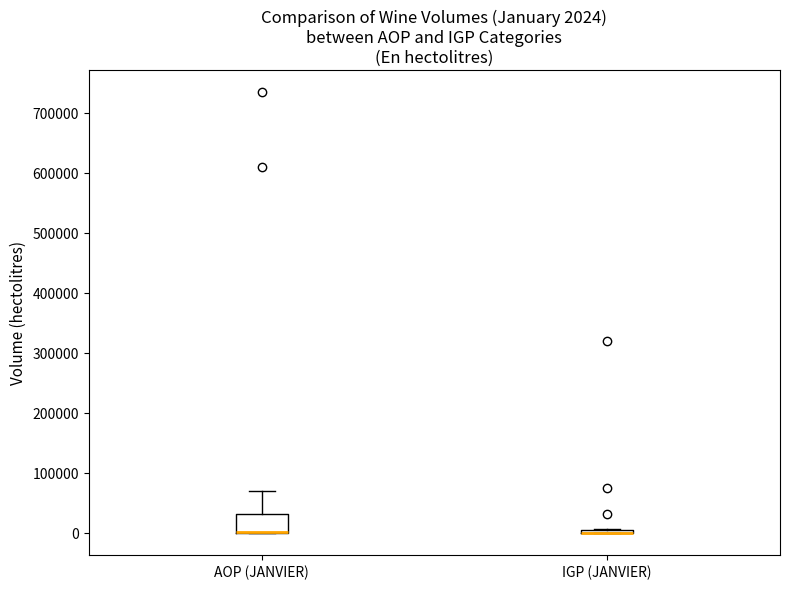

Comparing the boxes themselves (not the whiskers), which one is the tallest?

AOP (JANVIER)